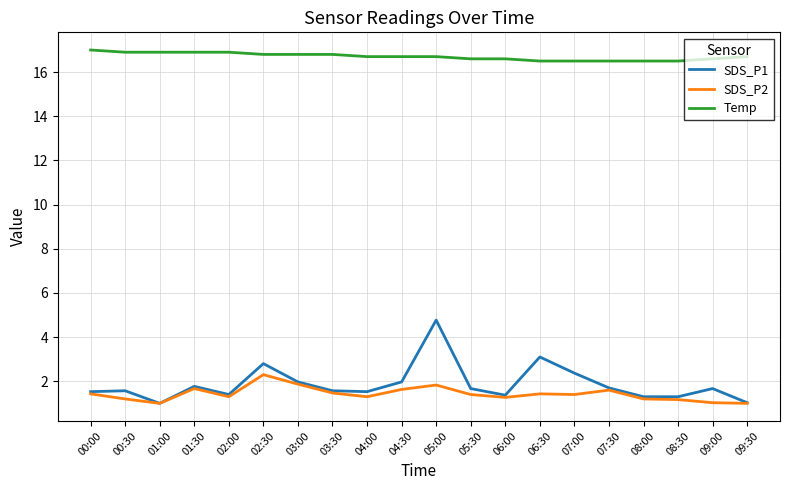

Which series has the largest range (max minus min)?

SDS_P1